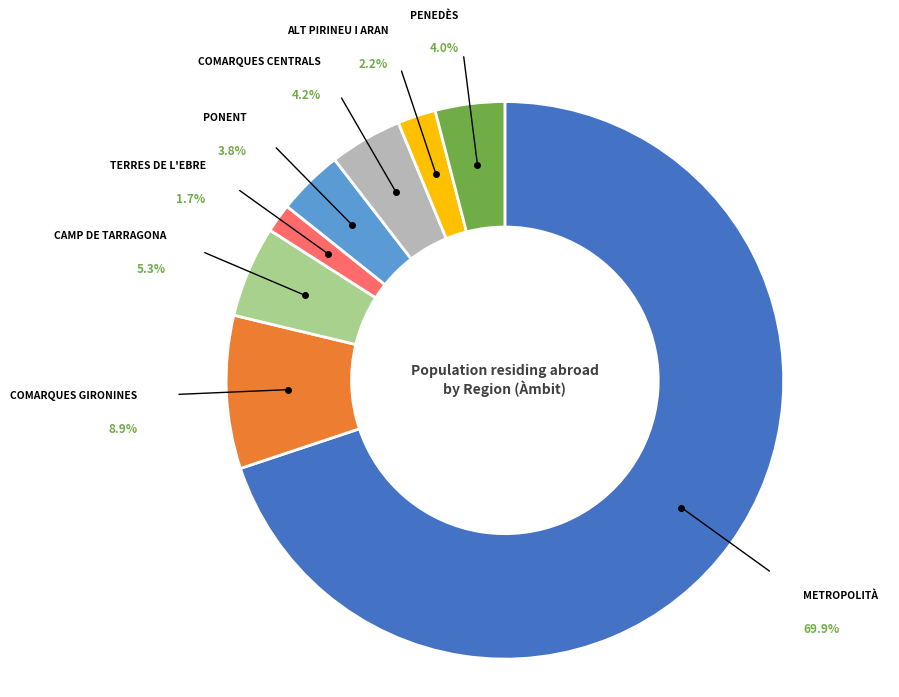

Is the sum of Camp de Tarragona and Penedès greater than half?

No